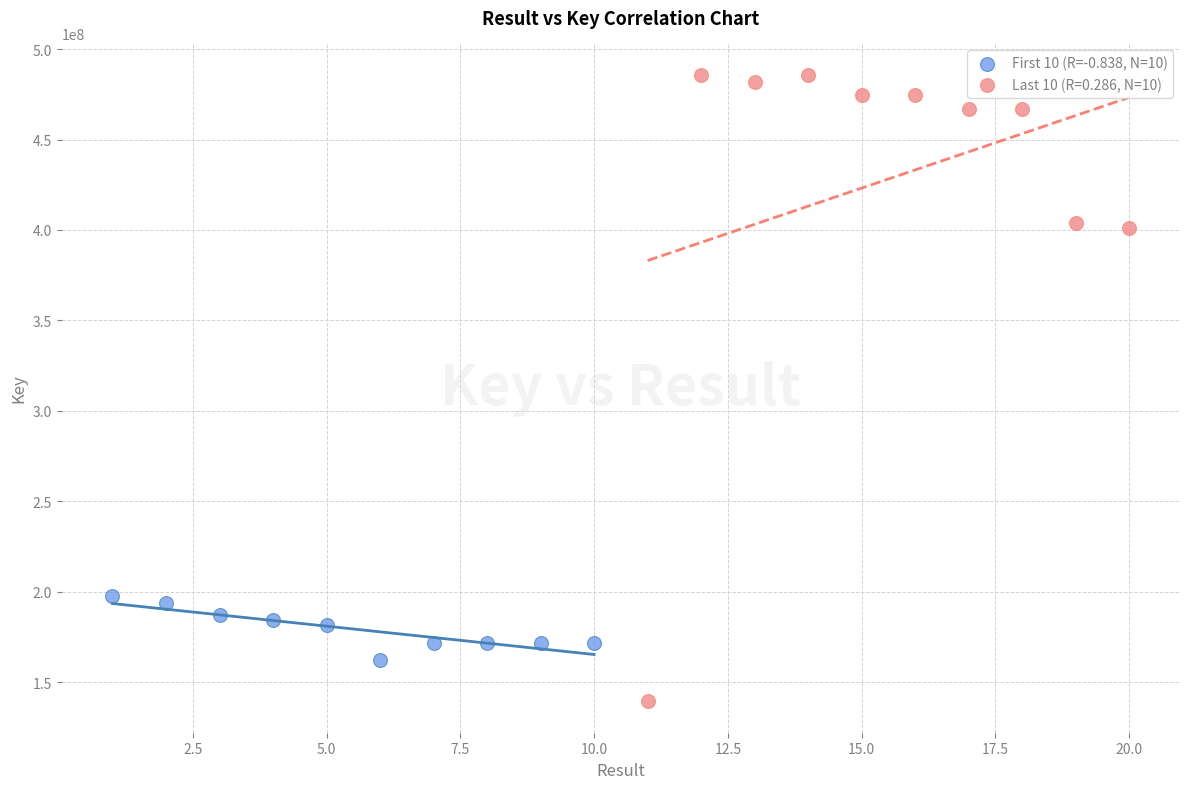

Which series contains the highest Y value?

Last 10 (R=0.286, N=10)